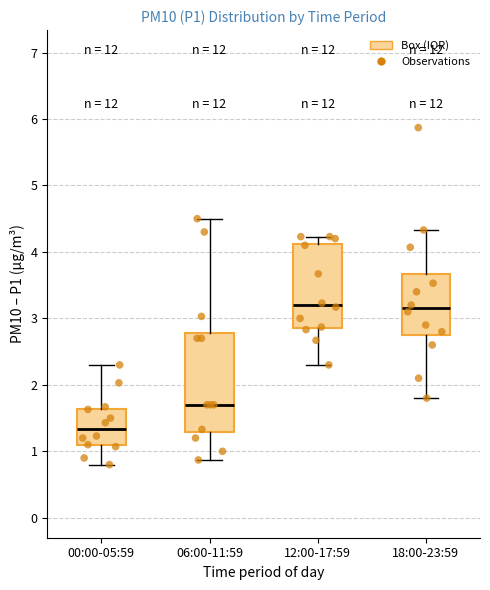

Reading left to right, transcribe this box plot: for each box, give where its median line is, the range the box spans, and where its two whiskers end, as read against the y-axis. The values are not printed on the chart, so give them approximately, as read against the axis.

00:00-05:59: median 1.3, box 1.1 to 1.6, whiskers 0.8 to 2.3
06:00-11:59: median 1.7, box 1.3 to 2.8, whiskers 0.9 to 4.5
12:00-17:59: median 3.2, box 2.9 to 4.1, whiskers 2.3 to 4.2
18:00-23:59: median 3.2, box 2.8 to 3.7, whiskers 1.8 to 4.3